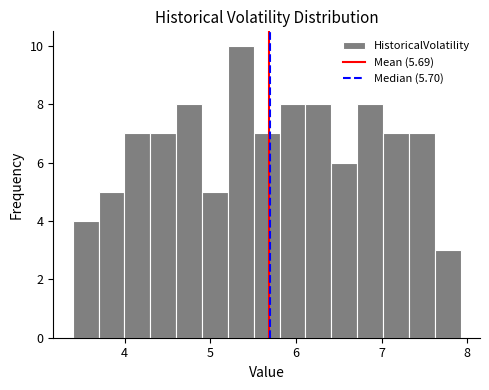

Around what value on the x-axis is the tallest bar? Give the approximate position of its centre, as read against the axis.

5.4